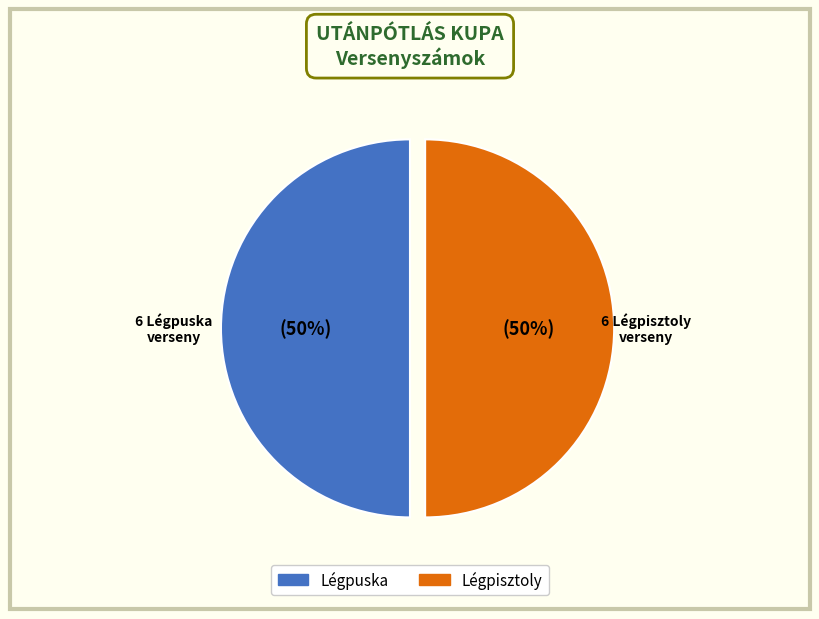

What percentage is the Légpisztoly slice, to the nearest percent?

50%